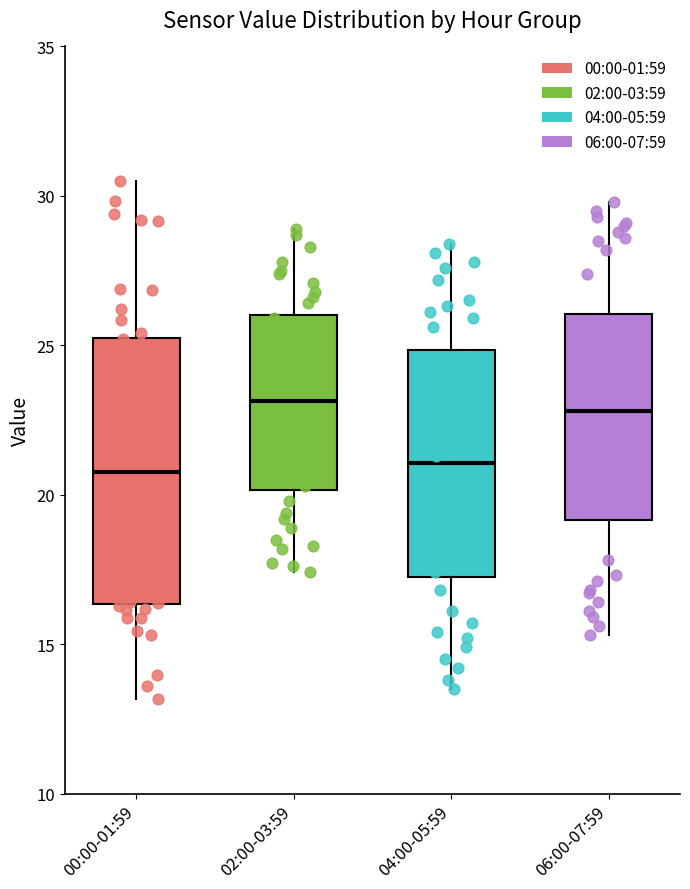

Where does the upper whisker of the box for 02:00-03:59 end on the y-axis? The values are not printed on the chart, so give them approximately, as read against the axis.

29.0